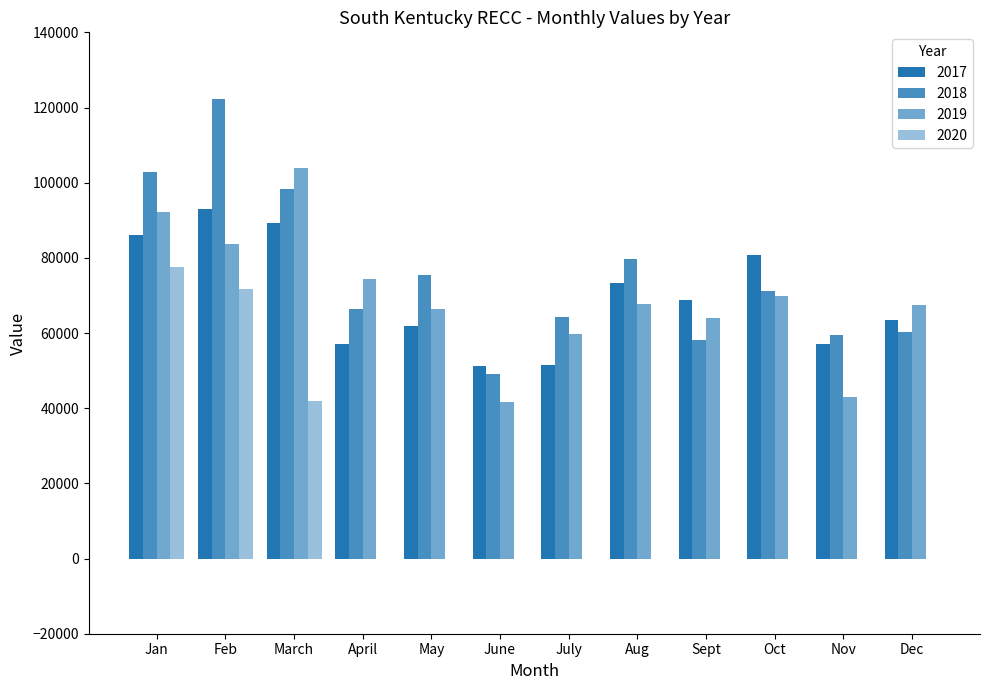

What is the label of the 6th bar from the right?

July